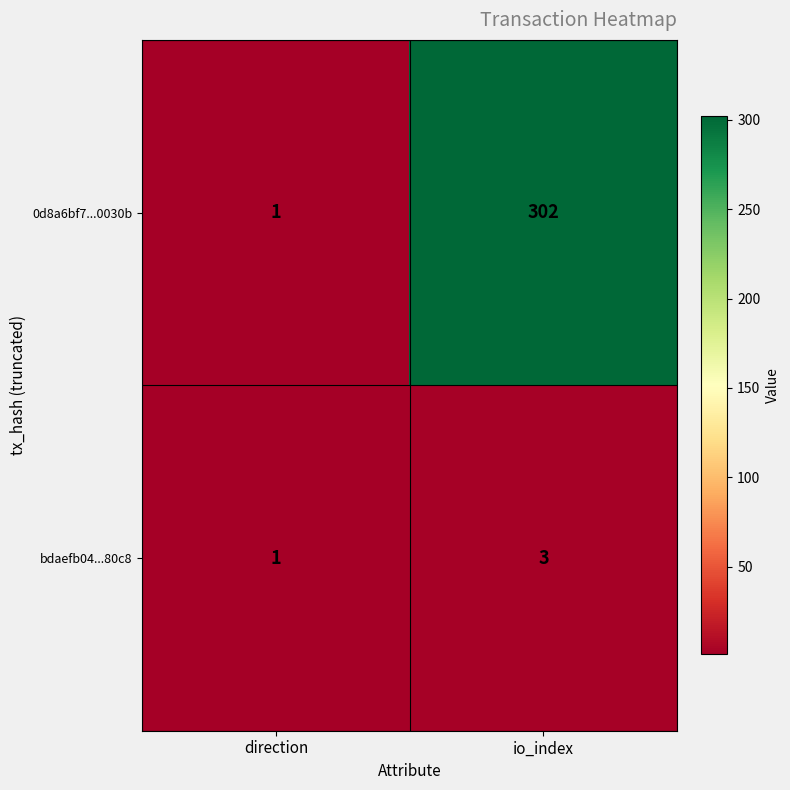

What is the difference between the 0d8a6bf7...0030b values at direction and io_index?

301